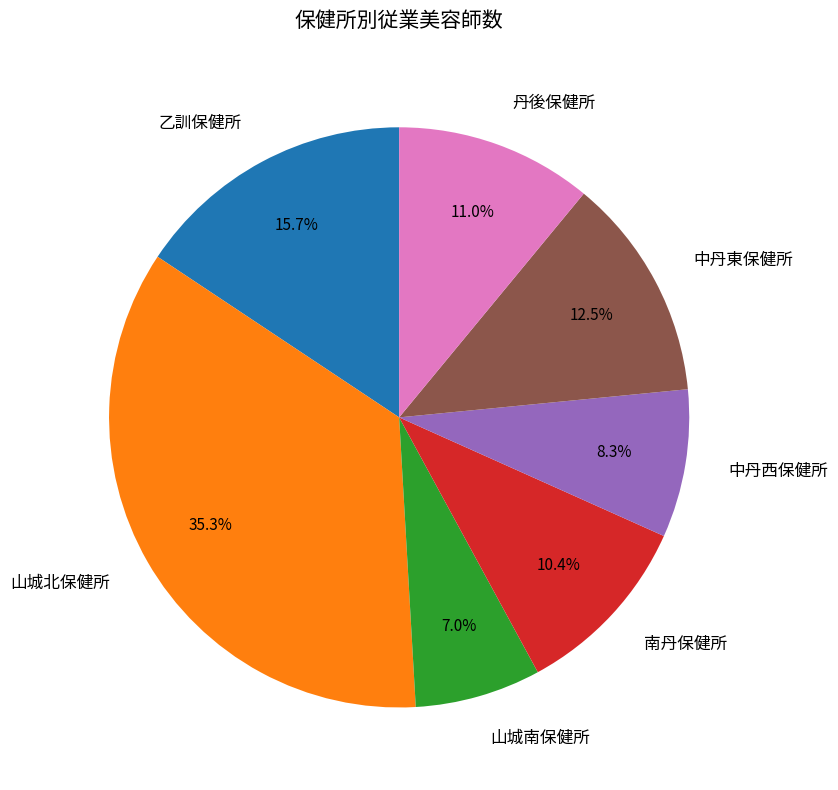

True or false: 南丹保健所 accounts for 10% of the total.

True